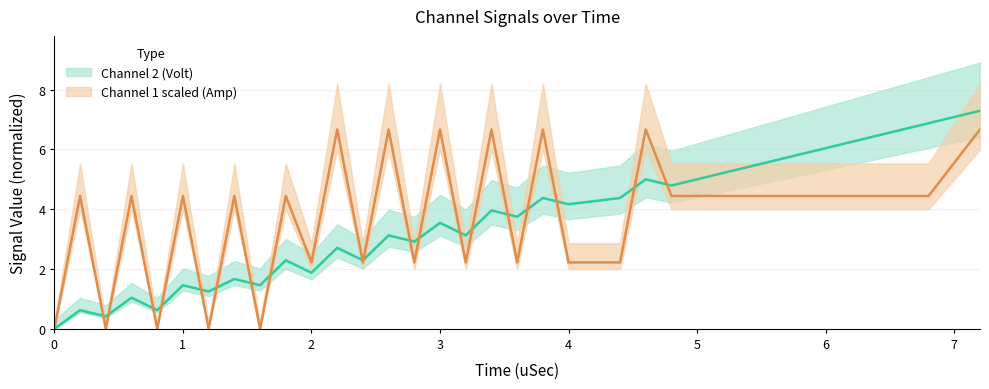

Where is Channel 1 scaled (Amp) nearest to the value 3?

2